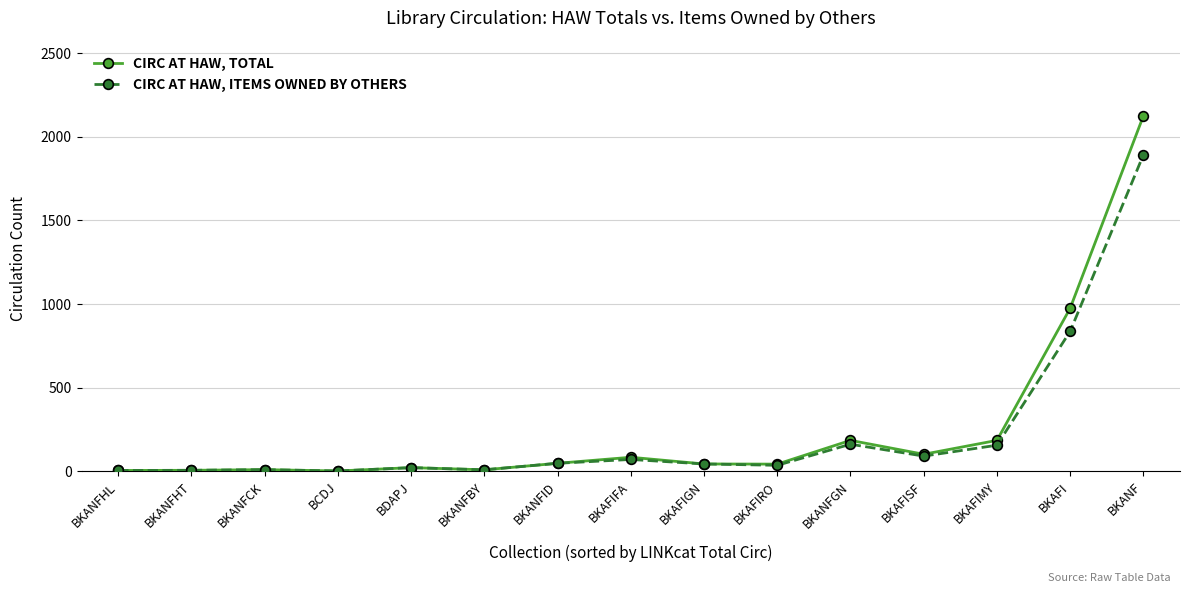

At how many categories does at least one series exceed 1437?

1